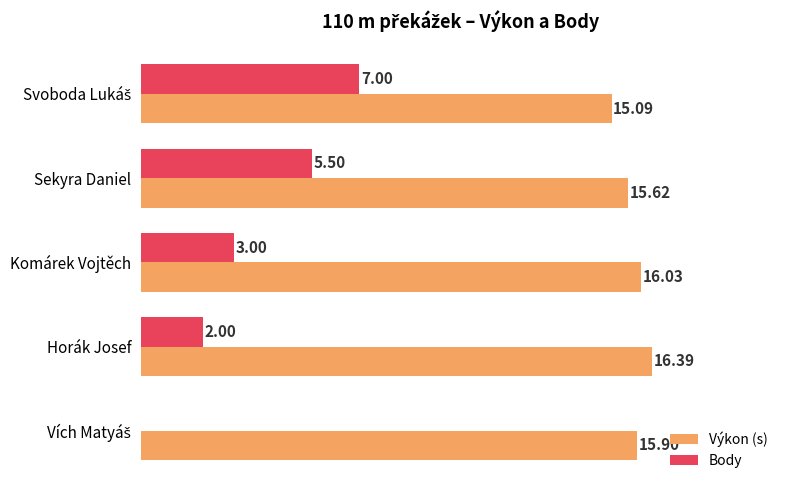

Which series has the largest total across all categories?

Výkon (s)